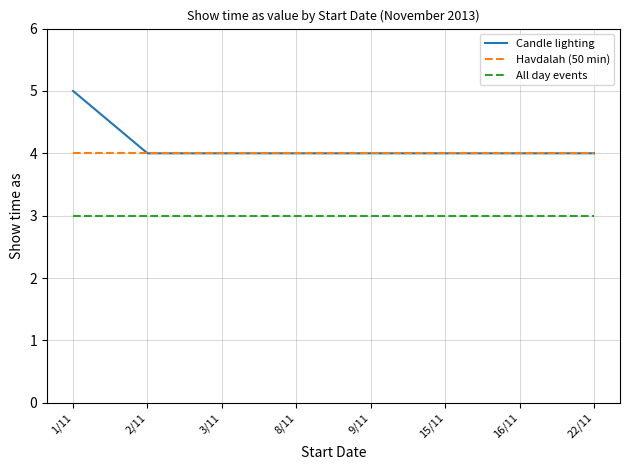

What is the total value across all series at 2/11?

11